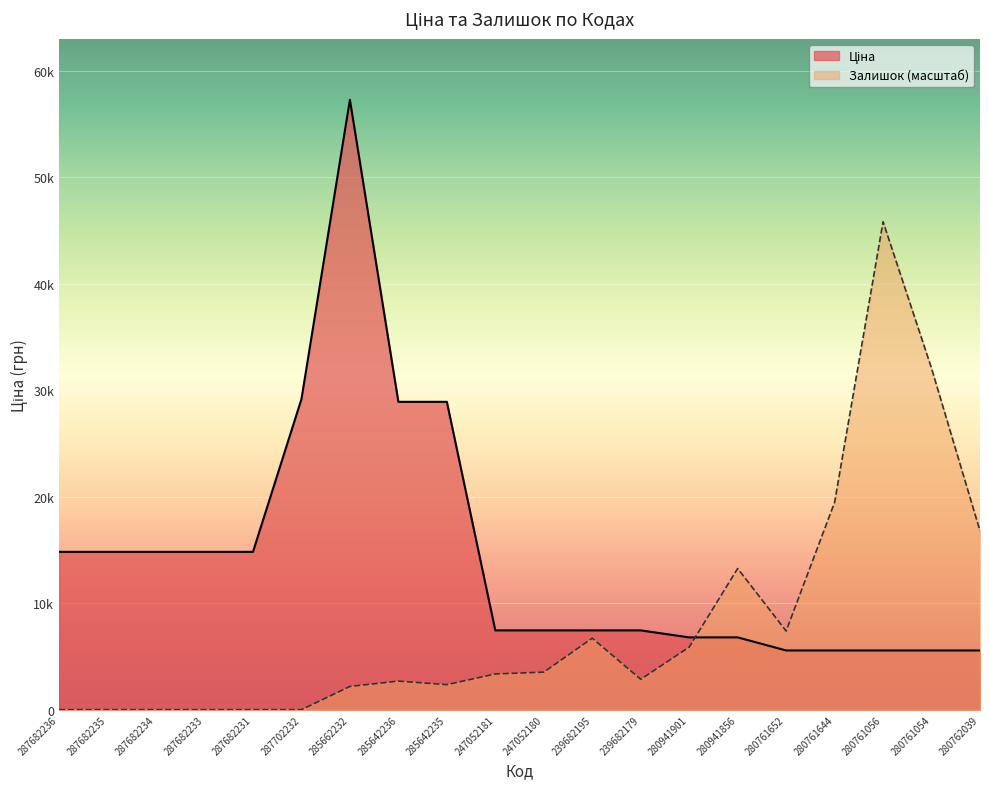

Reading right to left, extract all data points from this chart.

Ціна: 5560.3	5560.3	5560.3	5560.3	5560.3	6787.1	6787.1	7444.6	7444.6	7444.6	7444.6	28901.7	28901.7	57258.0	29152.3	14817.6	14817.6	14817.6	14817.6	14817.6
Залишок: 16778.9	32047.7	45806.4	19463.5	7382.7	13255.3	5872.6	2852.4	6711.6	3523.6	3355.8	2349.0	2684.6	2181.3	0.0	0.0	0.0	0.0	0.0	0.0